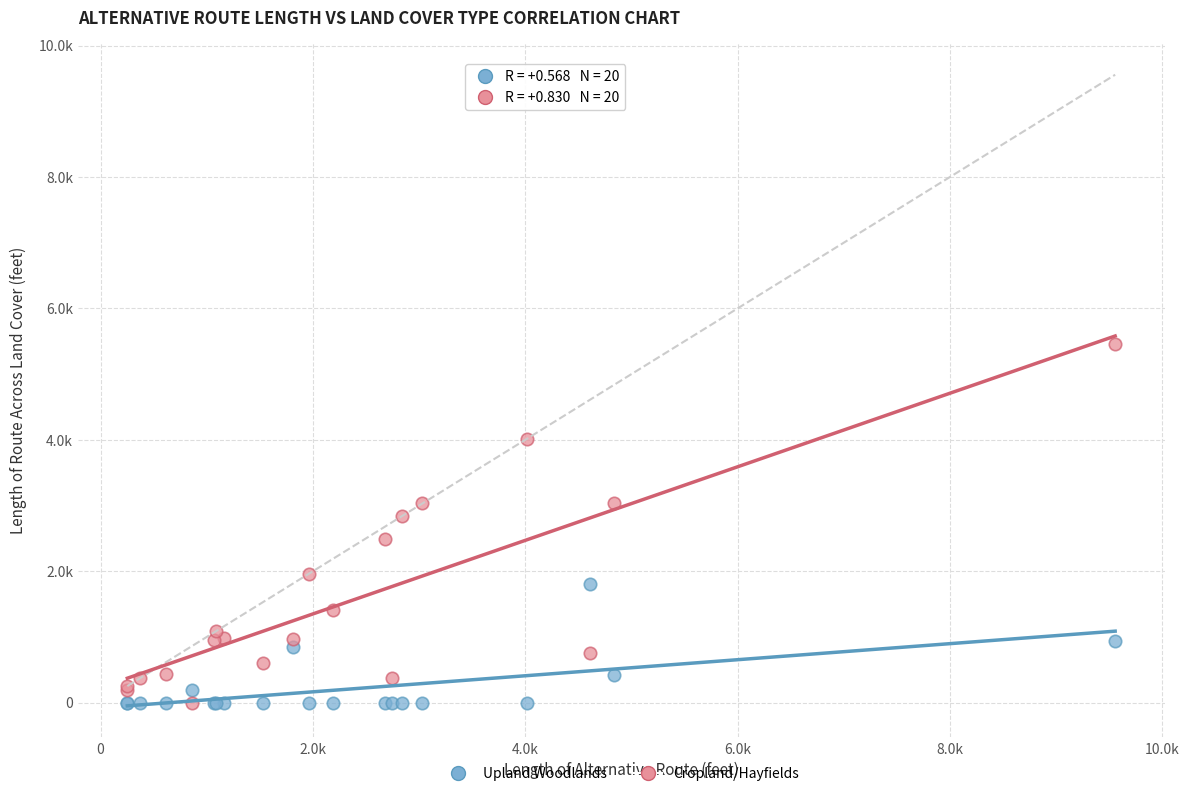

Which series has the widest spread of Y values?

Cropland/Hayfields